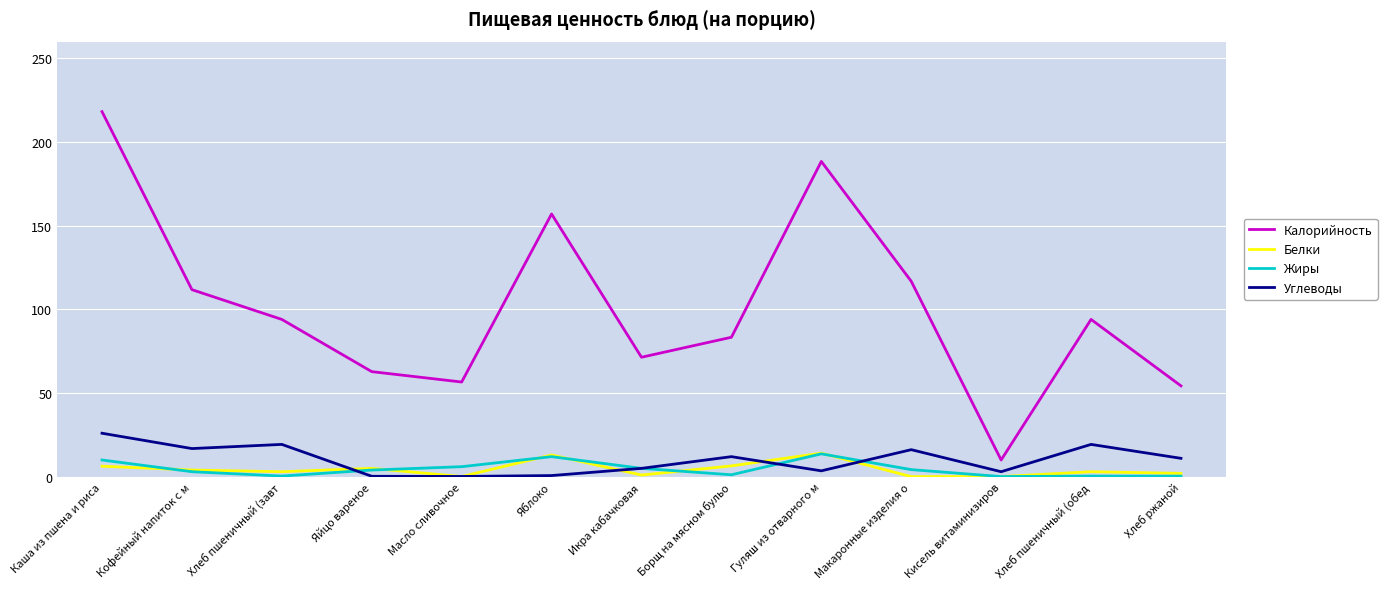

Which series changed the most between Каша из пшена и риса and Яблоко?

Калорийность